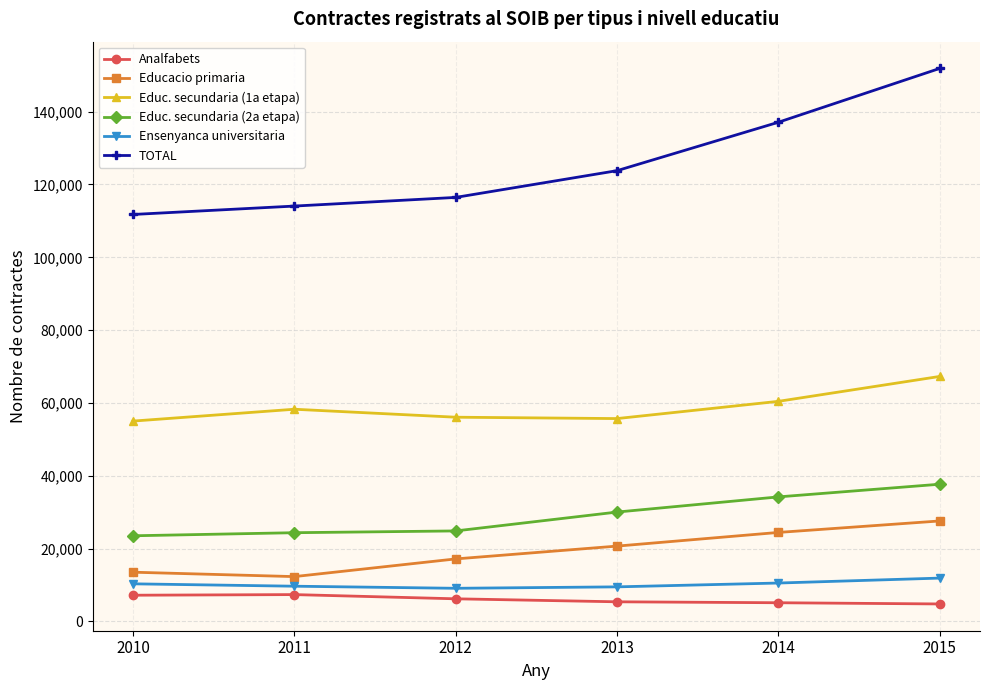

Which series changed the most between 2012 and 2015?

TOTAL